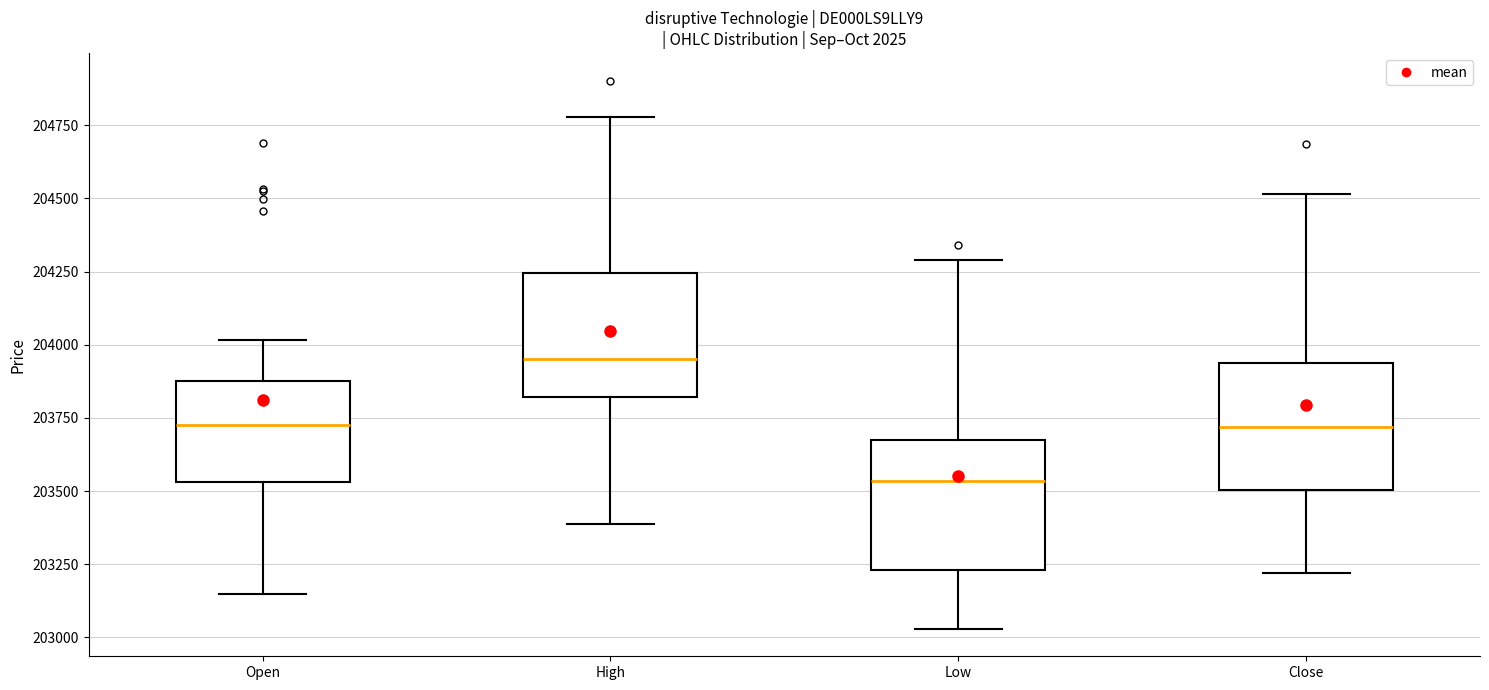

Reading left to right, transcribe this box plot: for each box, give where its median line is, the range the box spans, and where its two whiskers end, as read against the y-axis. The values are not printed on the chart, so give them approximately, as read against the axis.

Open: median 203750, box 203550 to 203900, whiskers 203150 to 204000
High: median 203950, box 203800 to 204250, whiskers 203400 to 204800
Low: median 203550, box 203250 to 203650, whiskers 203050 to 204300
Close: median 203700, box 203500 to 203950, whiskers 203200 to 204500